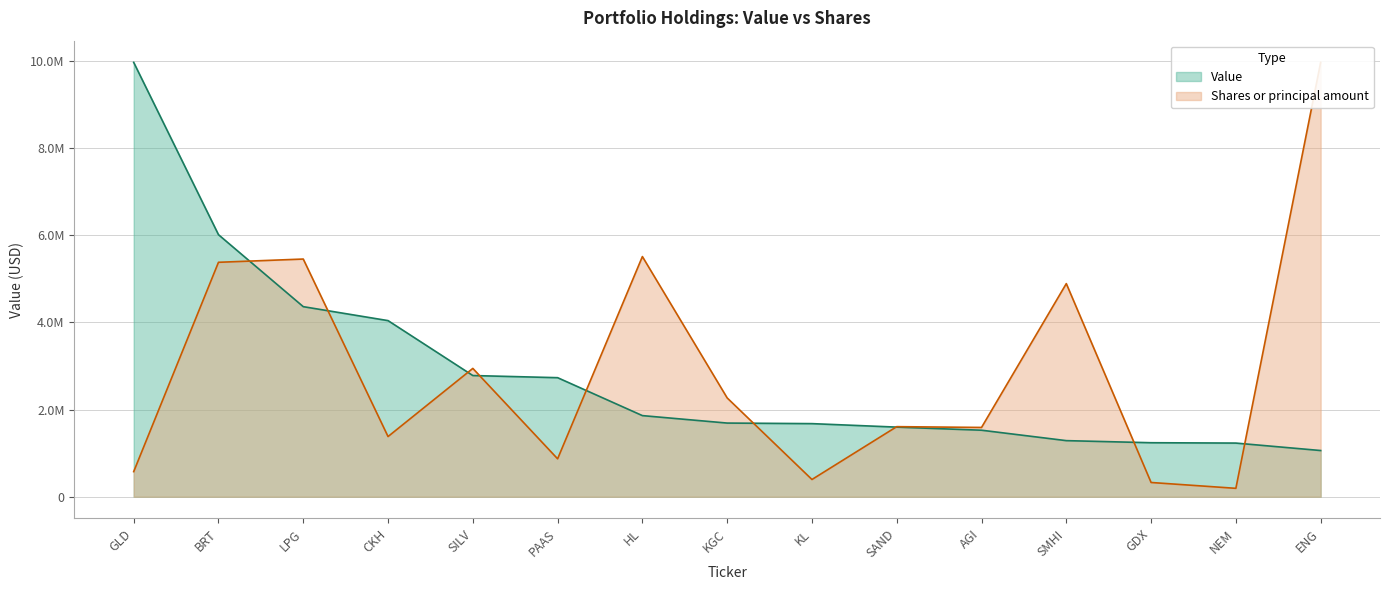

The value of Shares or principal amount at SAND is 1607591.1. True or false?

True